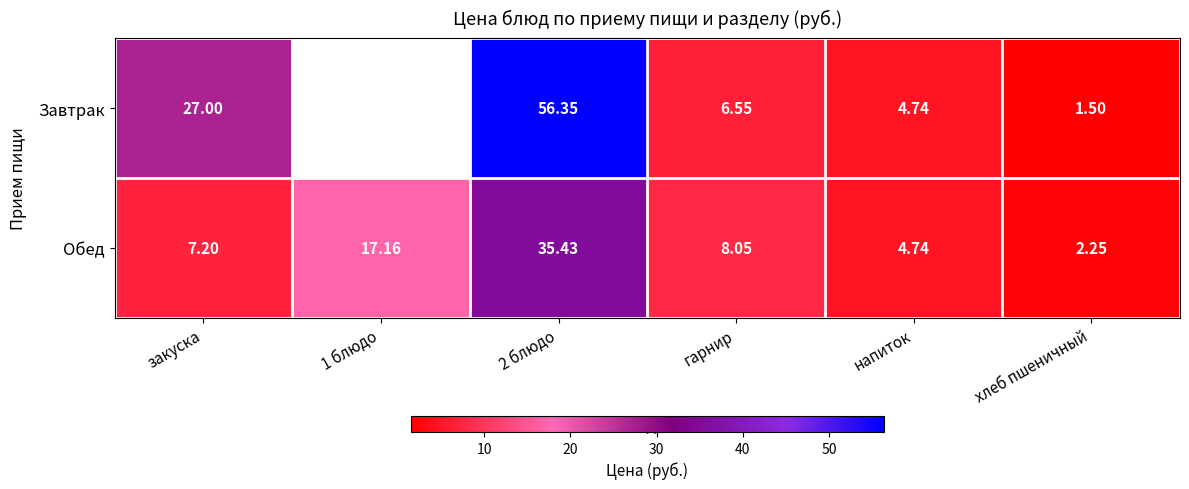

What is the smallest value displayed?

1.5